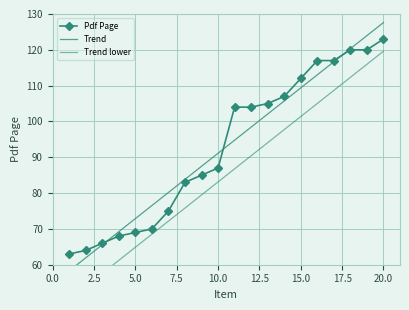

Approximately how many times larger is the value at 1 compared to 4?

0.9